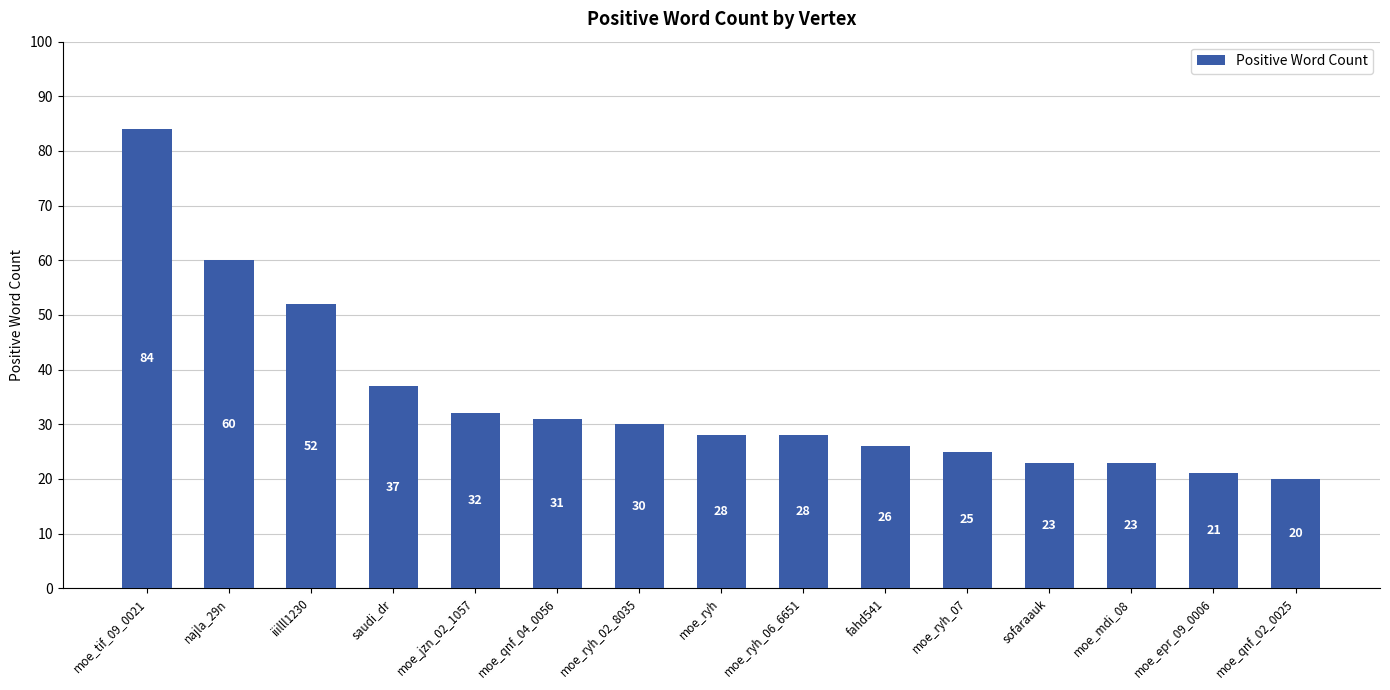

What is the sum of all values?

520